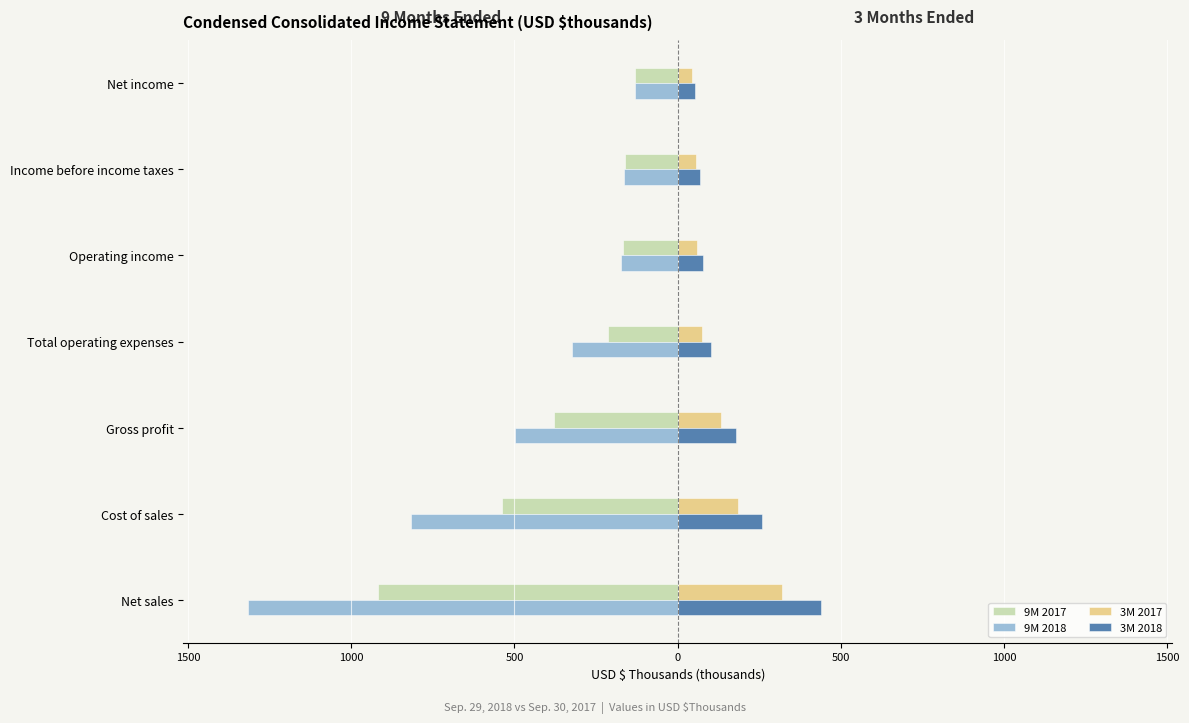

How many bars are there in total?

28